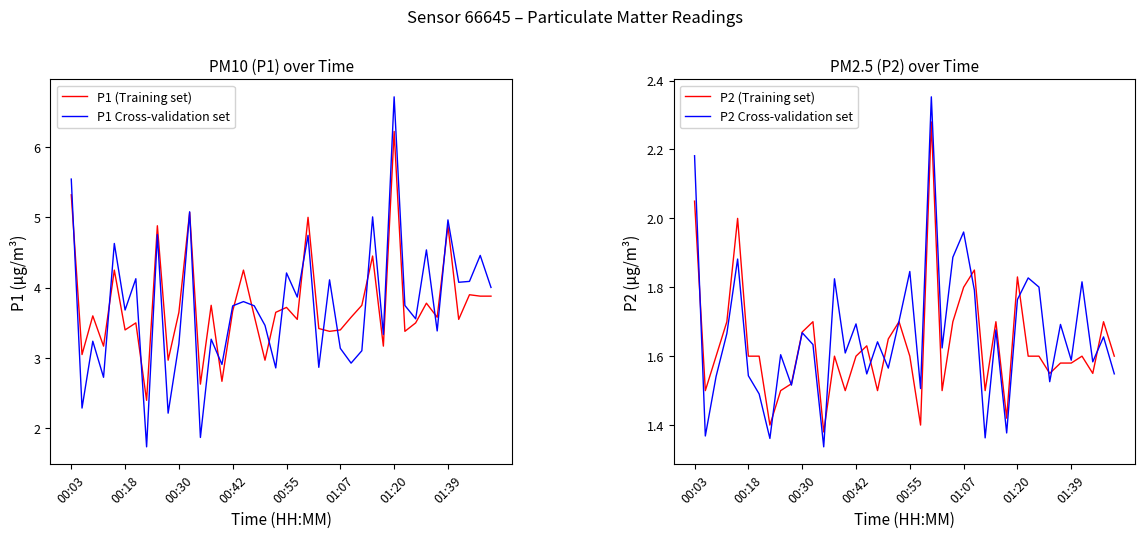

How many series are shown in this chart?

4